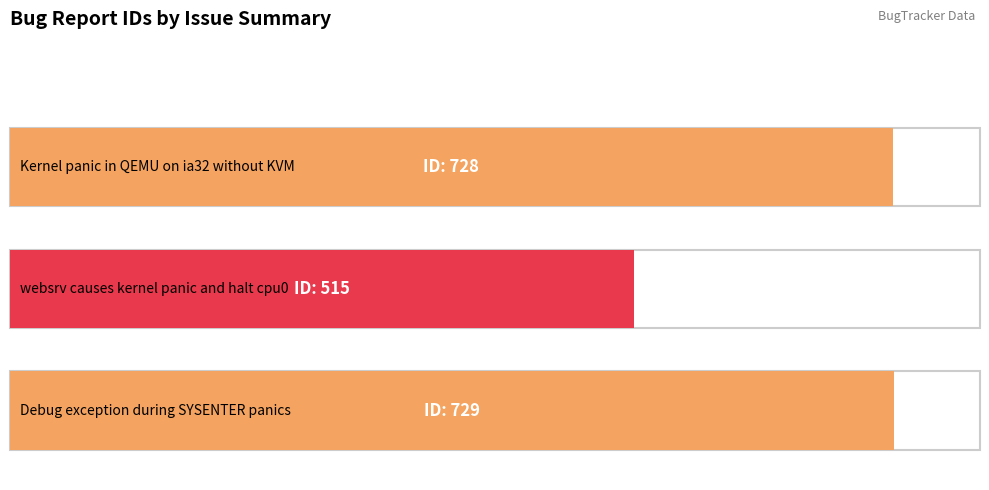

What position from the right is Debug exception during SYSENTER panics?

1